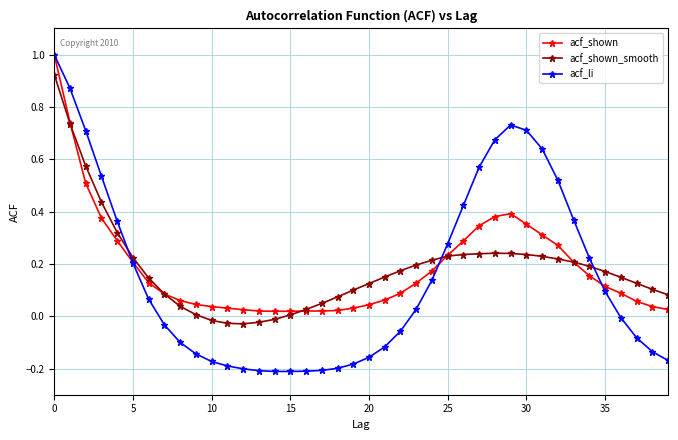

What are all the series names shown in the legend?

acf_shown, acf_shown_smooth, acf_li